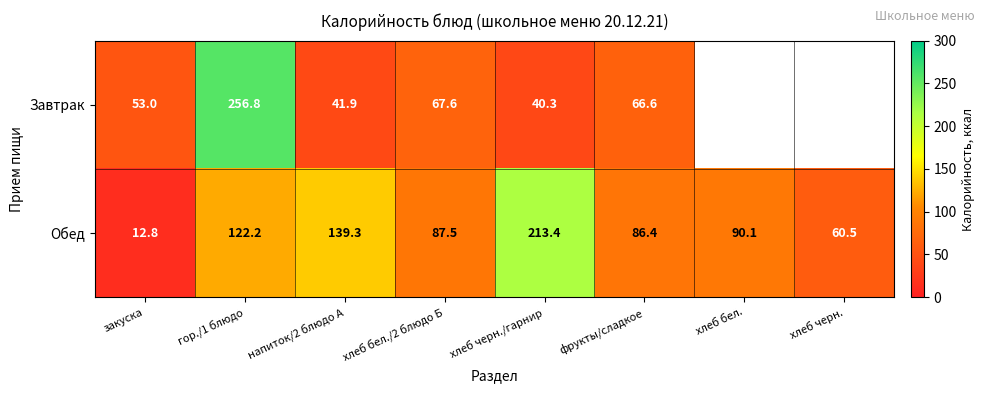

Between хлеб черн./гарнир and фрукты/сладкое, which series saw the biggest shift?

Обед